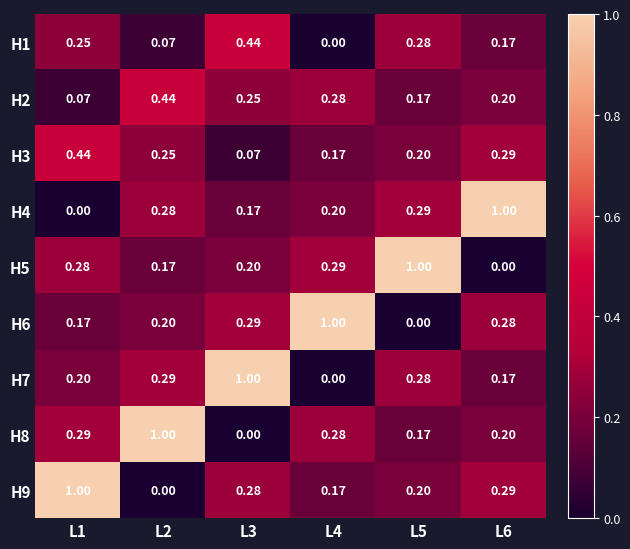

How many data points in H8 are above 0?

5